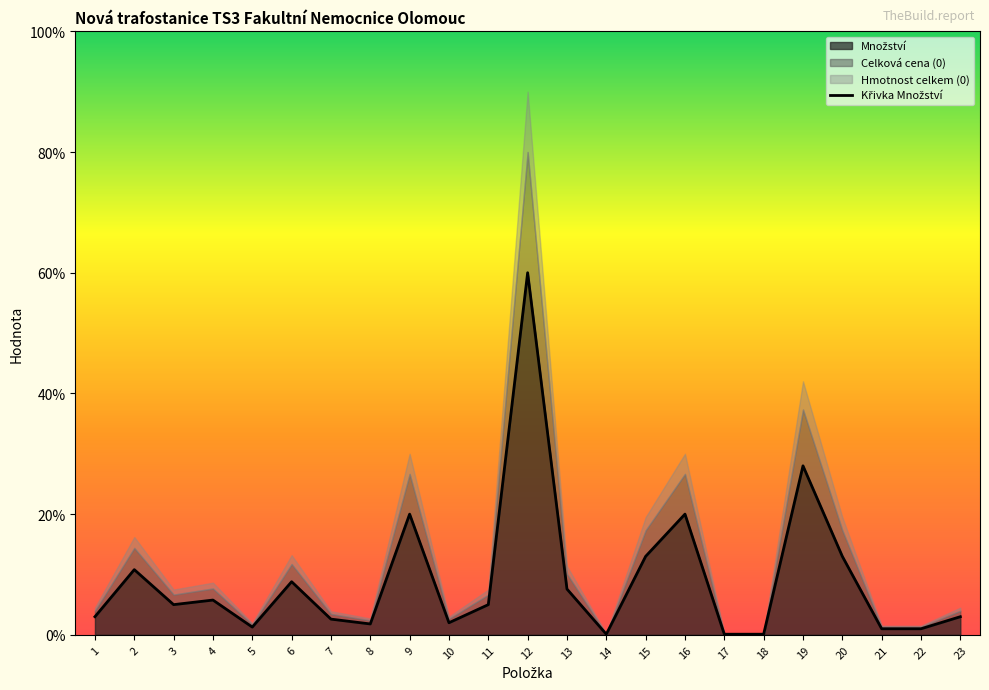

Which label corresponds to the largest value in the chart?

12